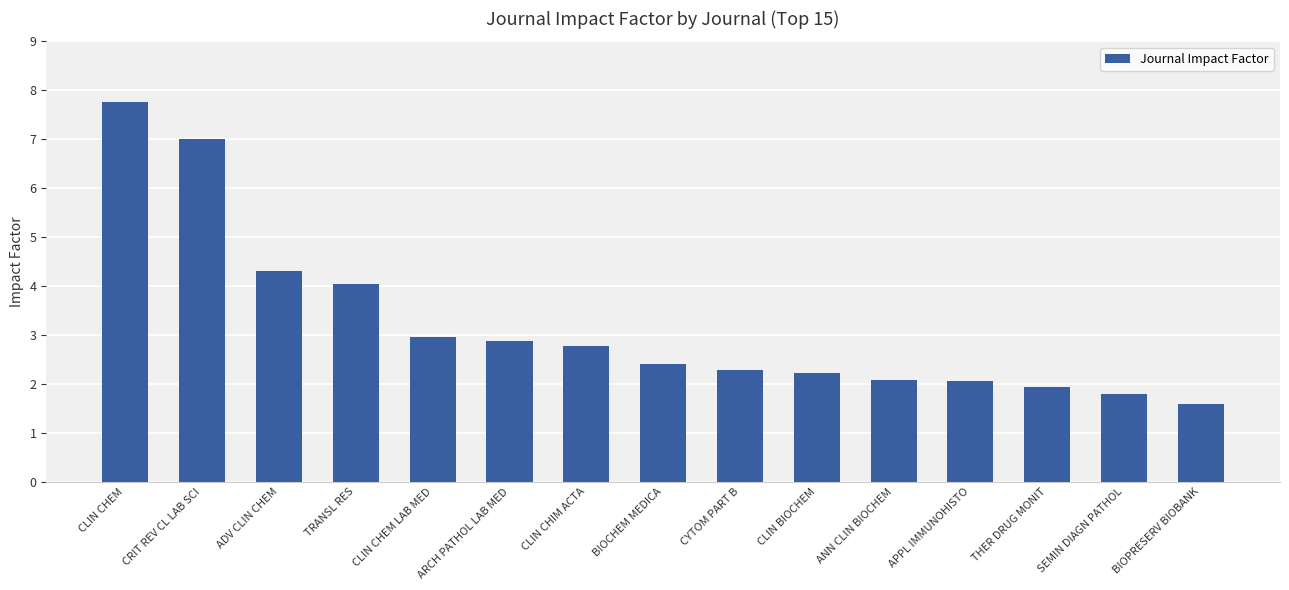

At which category does the chart reach its minimum across all series?

BIOPRESERV BIOBANK